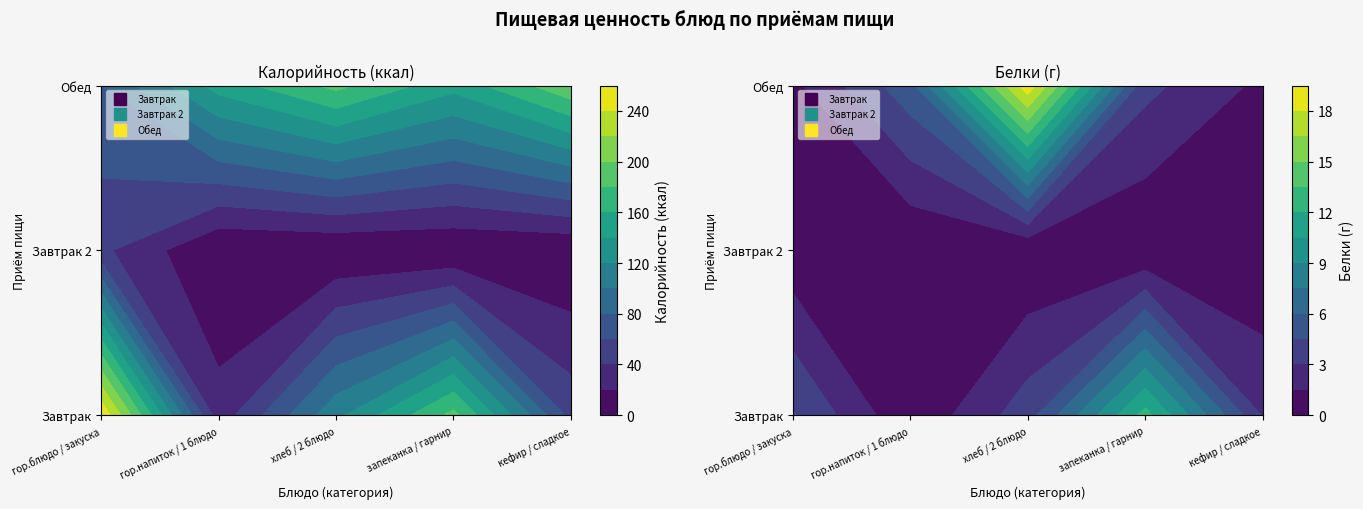

At how many categories does at least one series exceed 241?

1